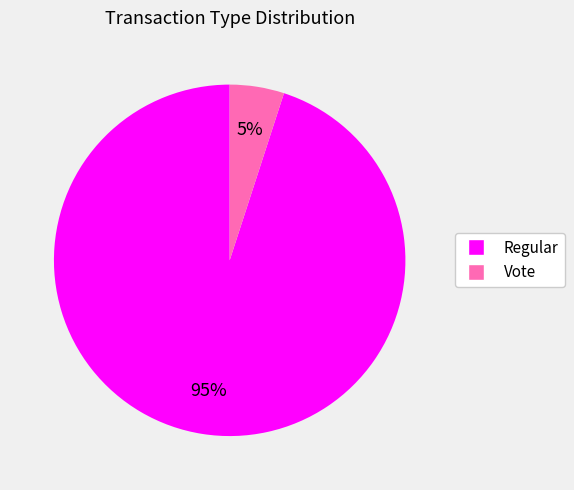

Which slice represents more than half of the pie?

Regular